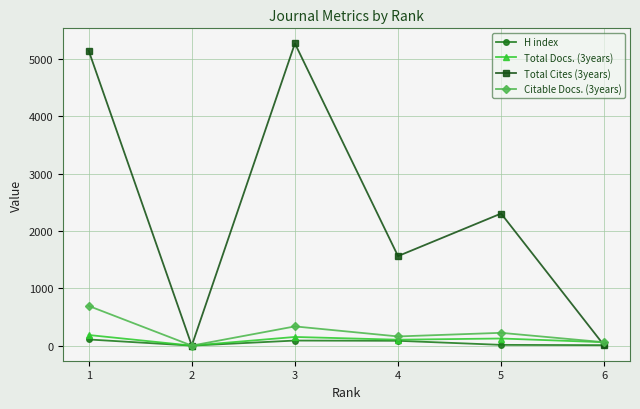

Is the value of Total Cites (3years) at 4 greater than the value of H index at 4?

Yes